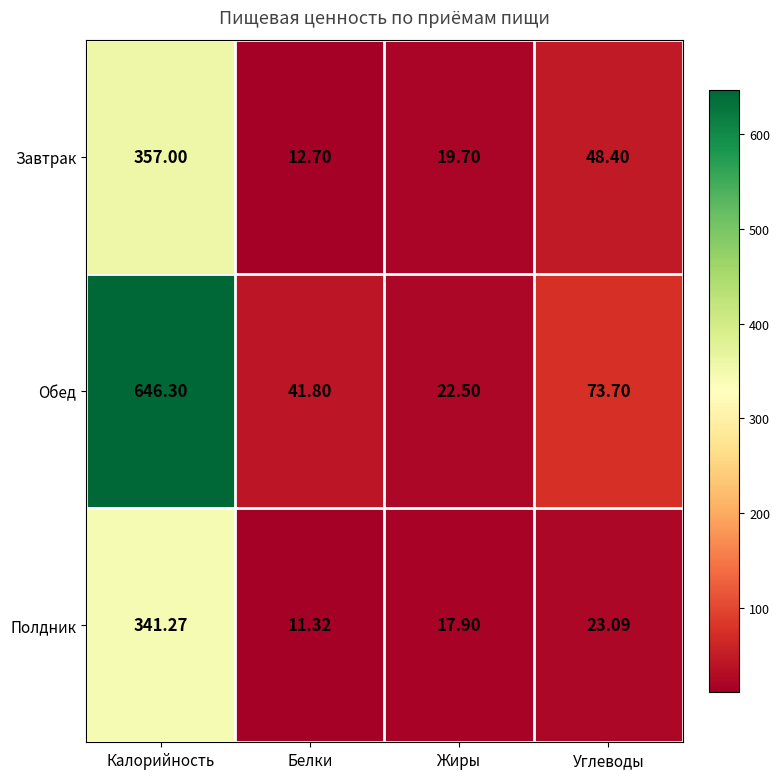

At which label does Обед reach its minimum?

Жиры